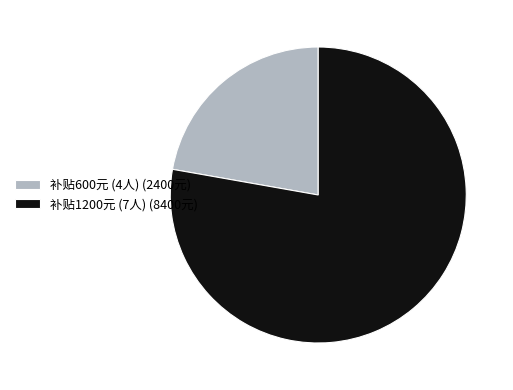

True or false: 补贴600元 (4人) (2400元) accounts for 22% of the total.

True